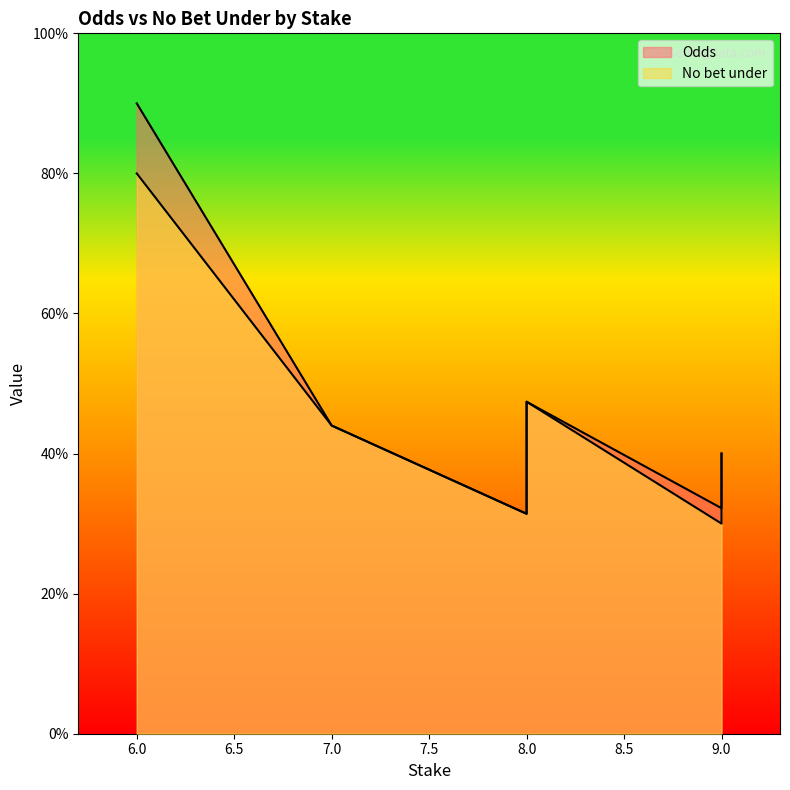

At which category does No bet under reach its first local peak?

8